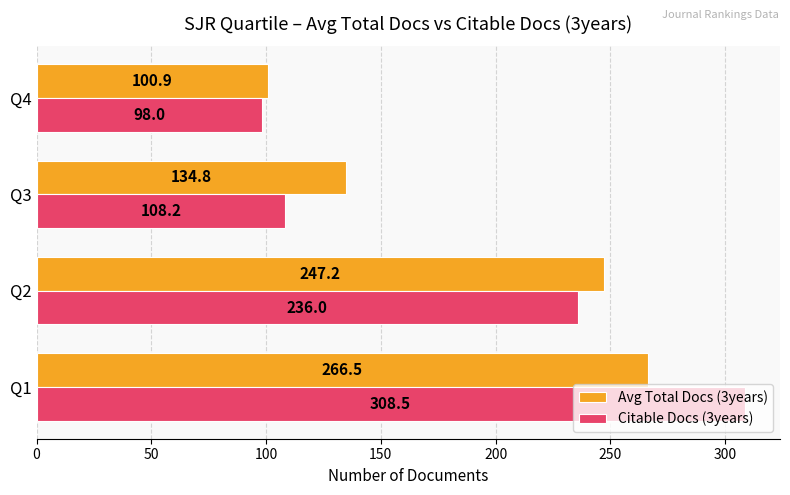

Where is Avg Total Docs (3years) nearest to the value 183?

Q3